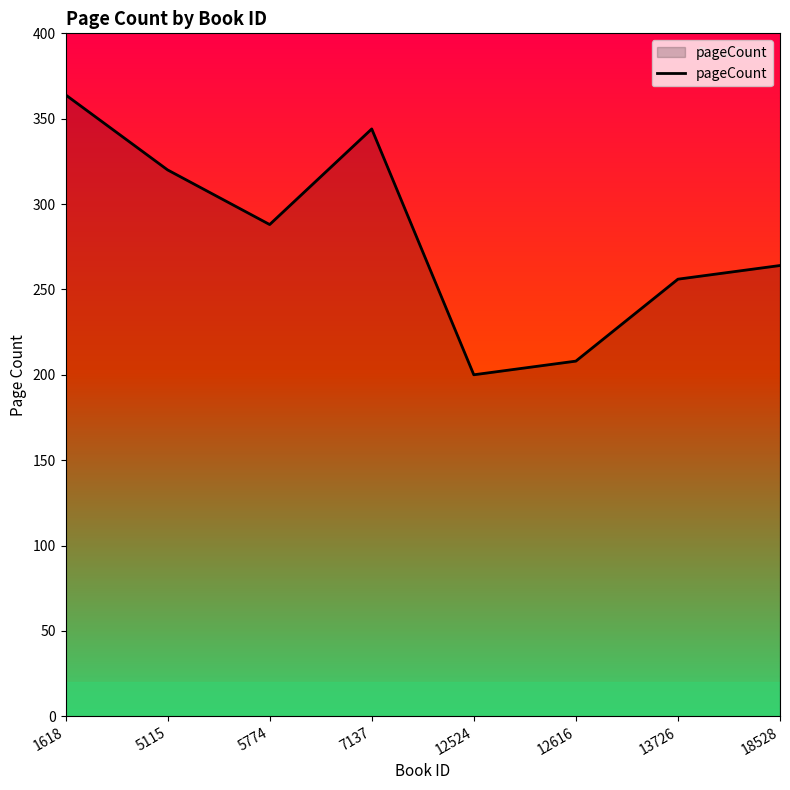

Does the chart display data point markers on the line(s)?

No